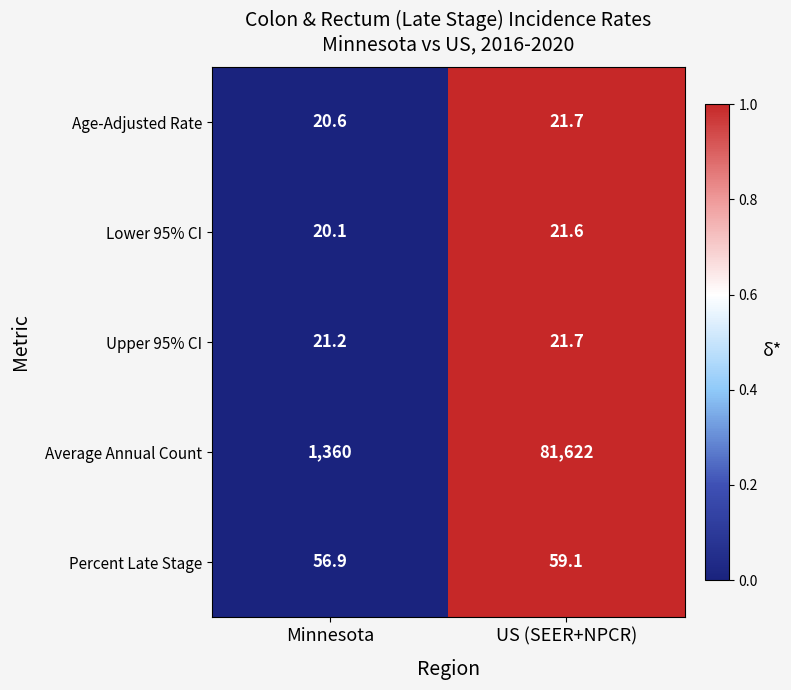

What is the total value across all series at US (SEER+NPCR)?

81746.1